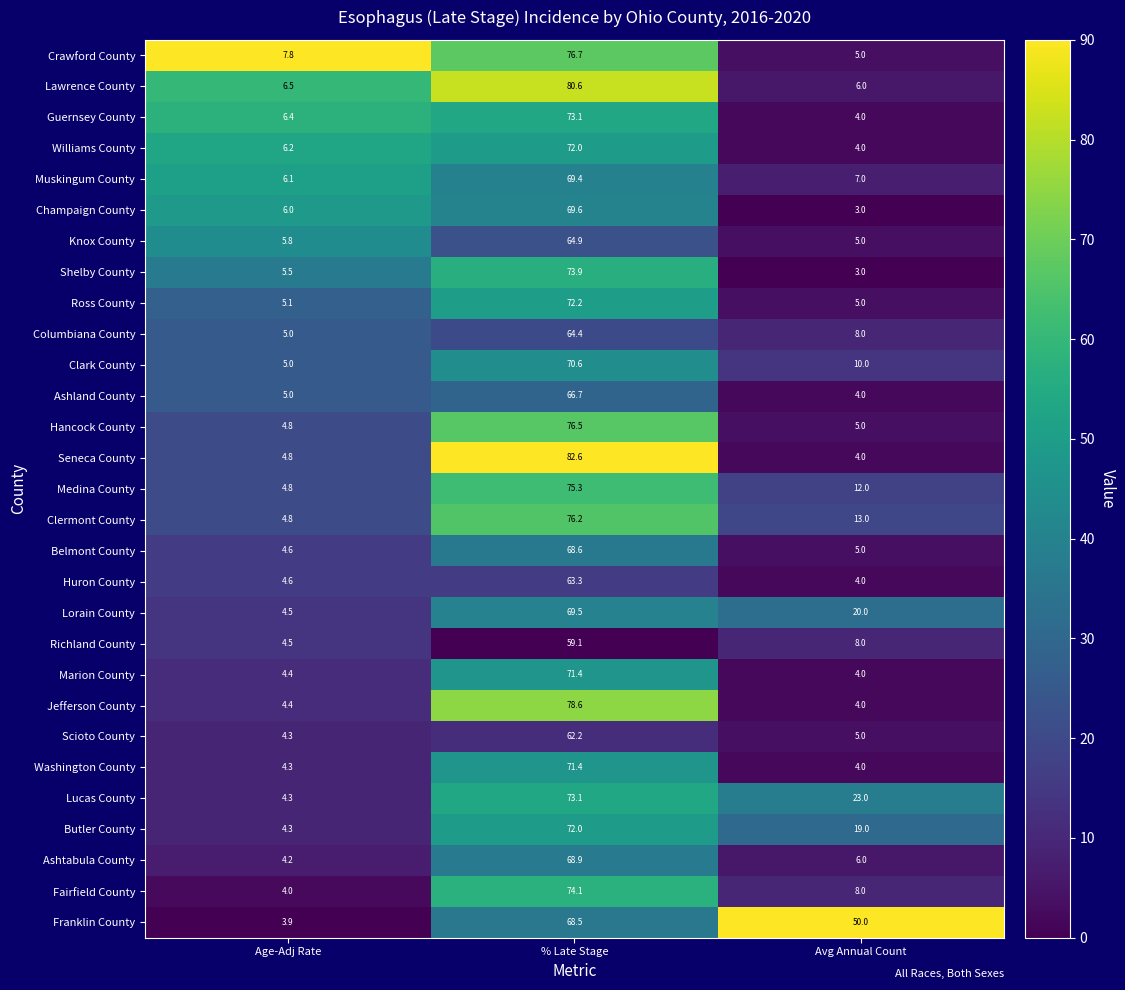

What is the total value across all series at Age-Adj Rate?

145.9